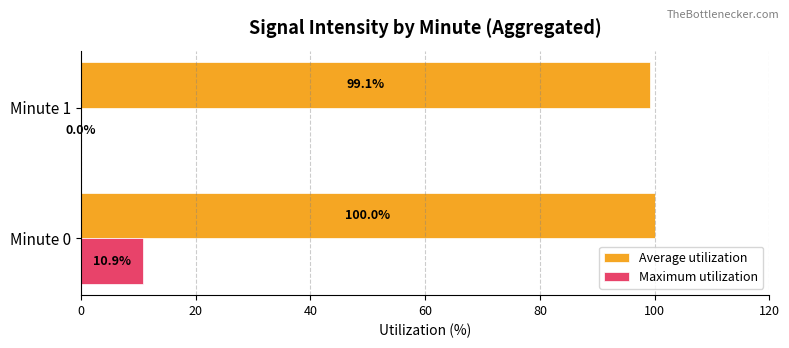

What is the highest value of the Maximum utilization series?

10.9